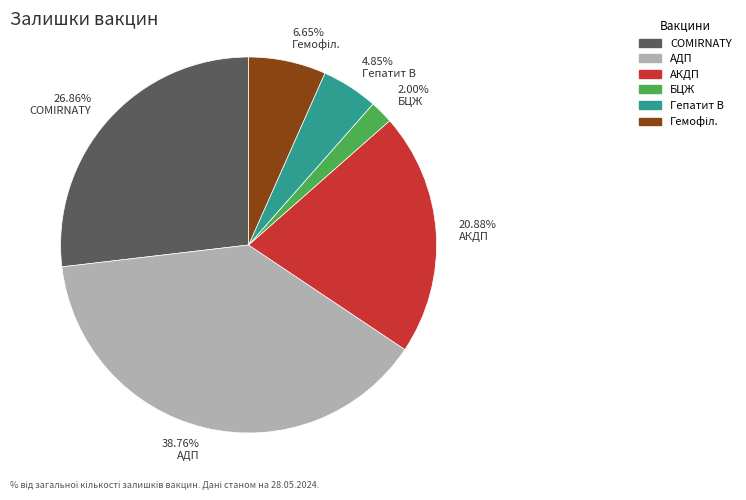

Combined, do 2.00% БЦЖ and 4.85% Гепатит В account for over 50%?

No